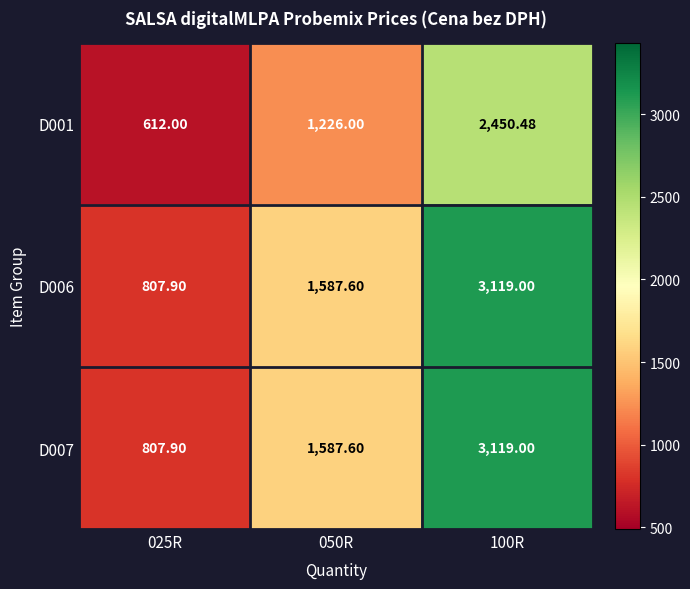

How many distinct data groups are displayed?

3